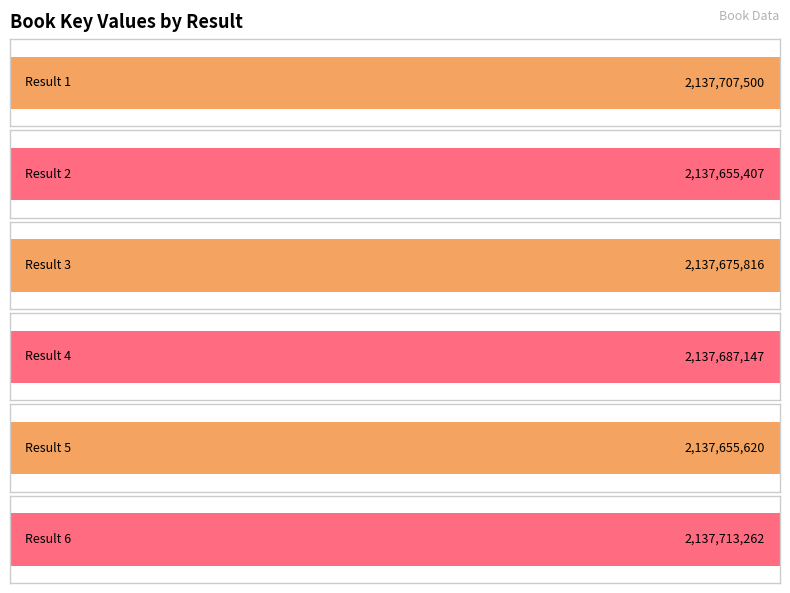

True or false: the data shows 2137675816 at 3.

True